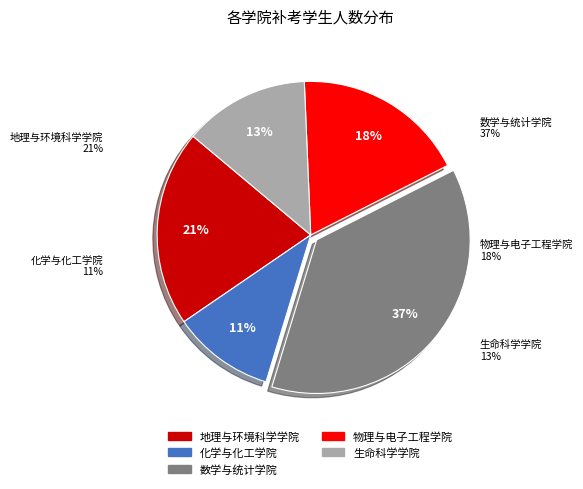

How many segments does this pie chart have?

5